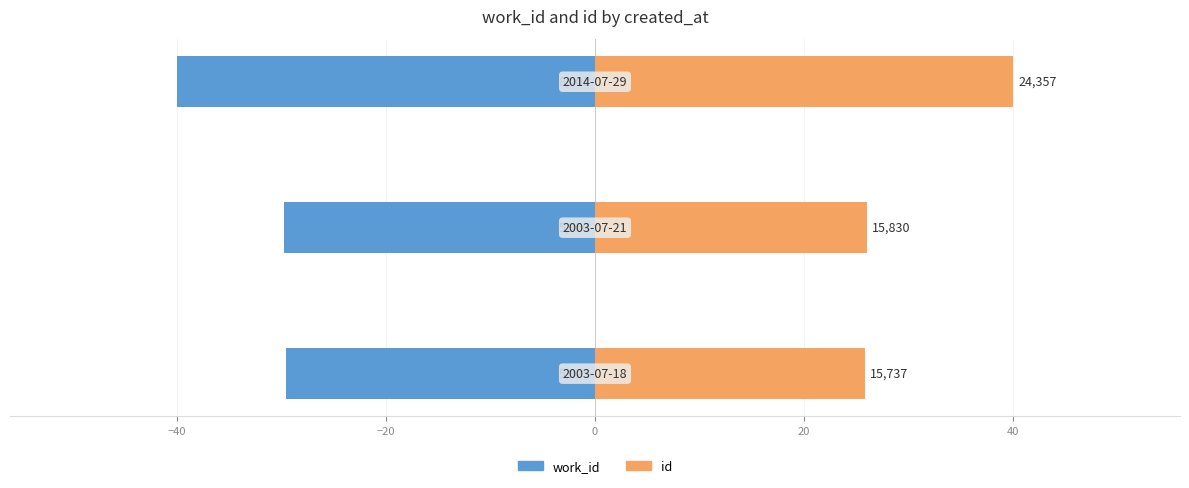

How many bars are there in each group?

2